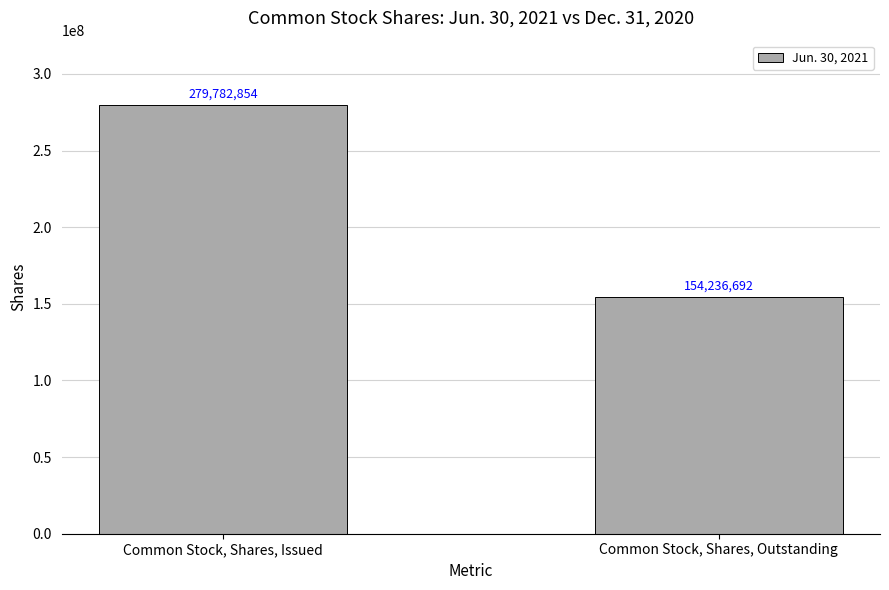

What is the smallest value displayed?

154236692